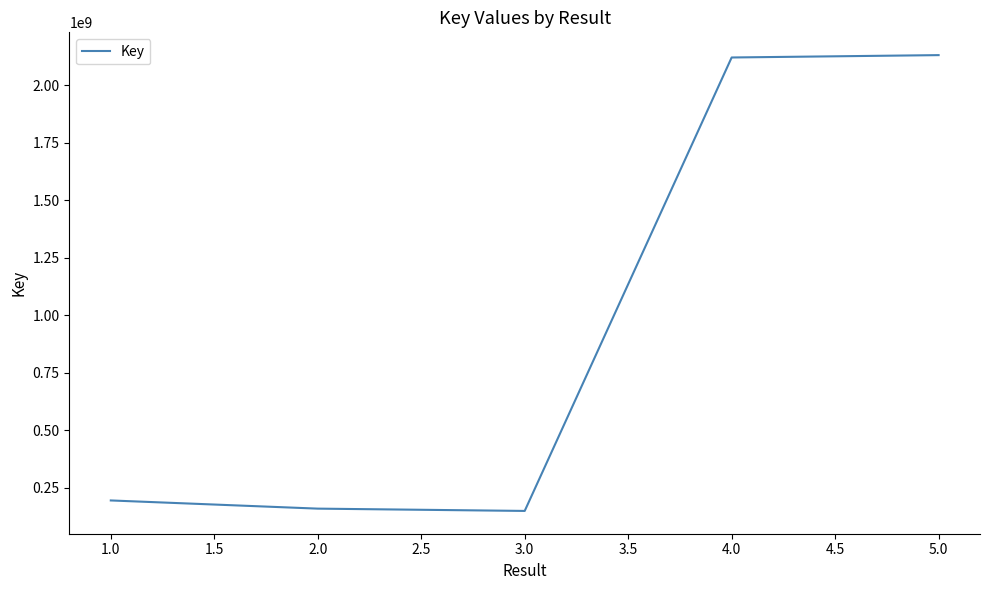

What is the difference between the maximum and minimum values?

1982179595